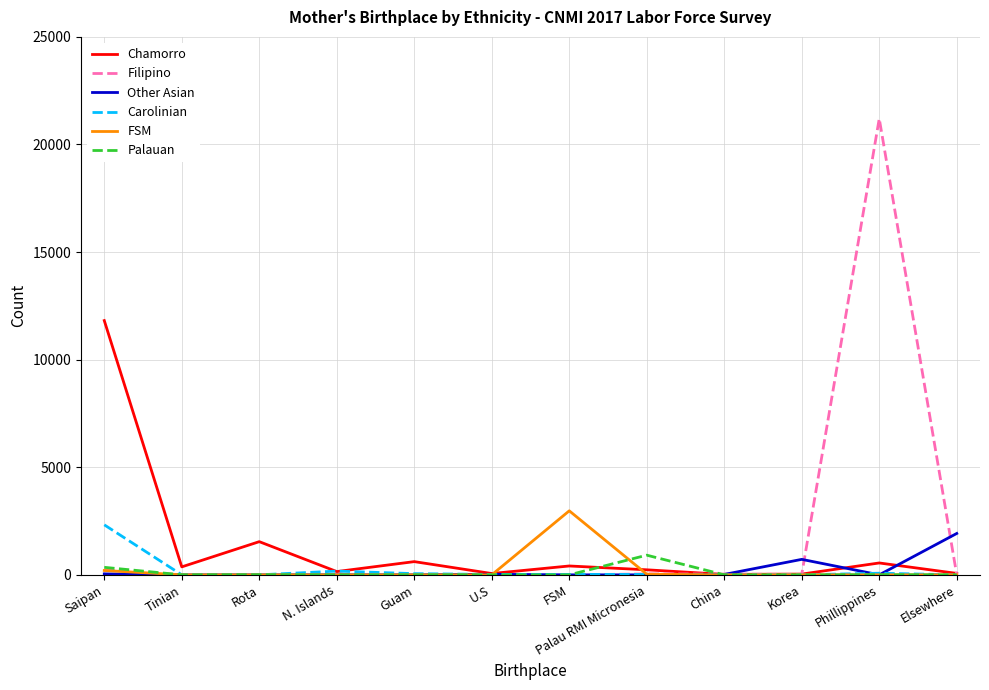

Which series has the largest total across all categories?

Filipino